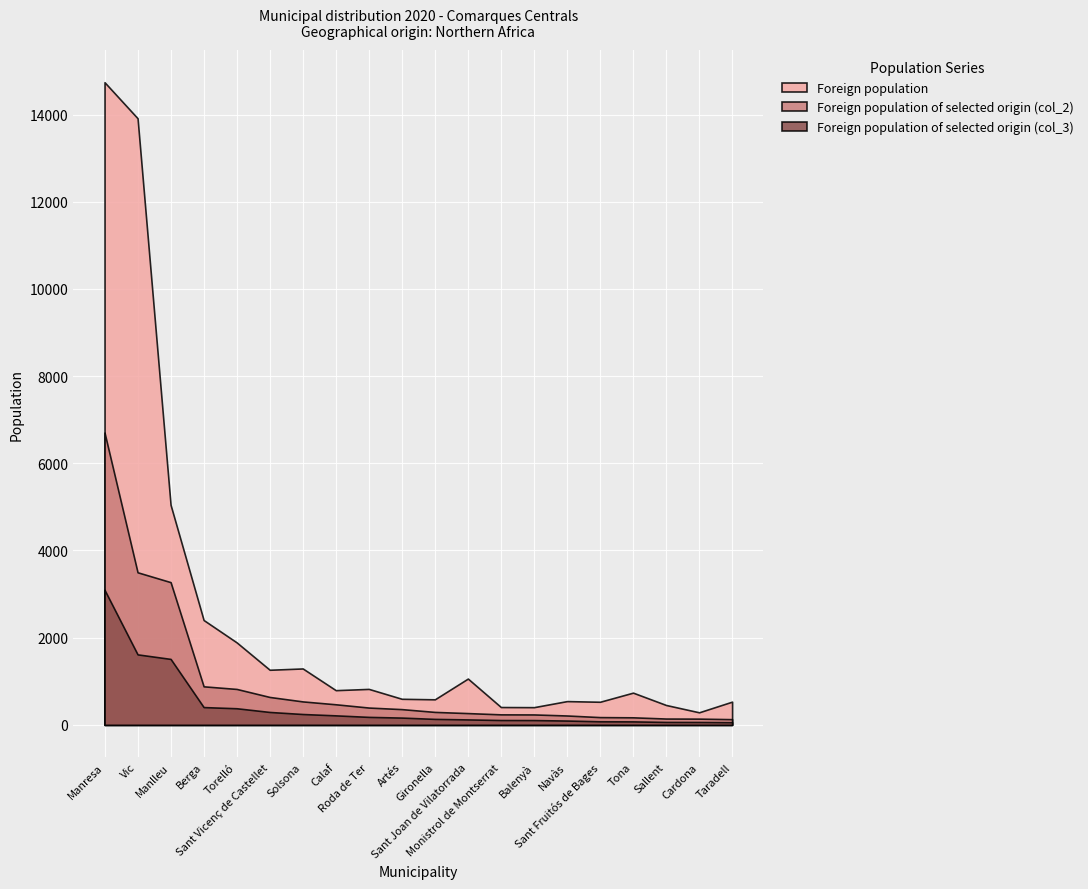

True or false: Foreign population and Foreign population of selected origin (col_2) cross at least once.

False